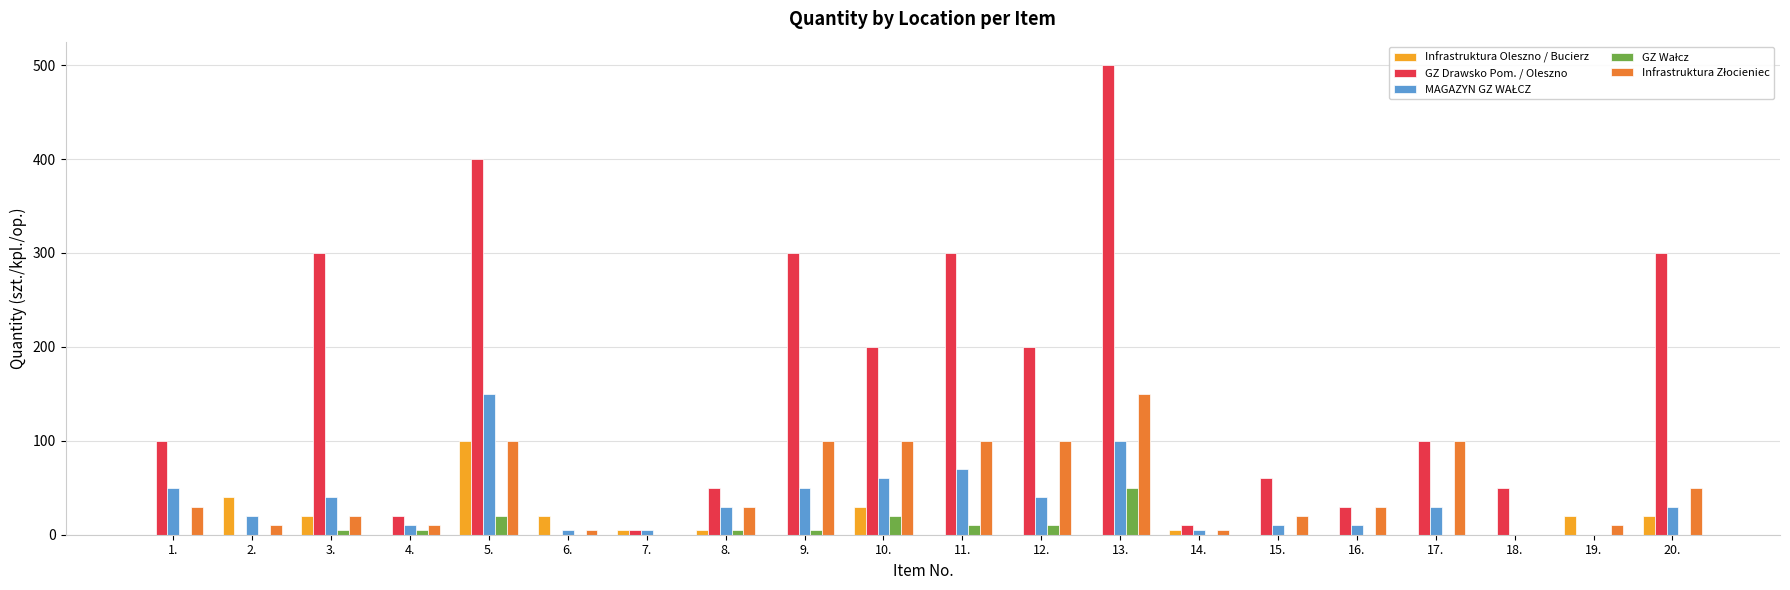

The value of Infrastruktura Oleszno / Bucierz at 5. is 172. True or false?

False